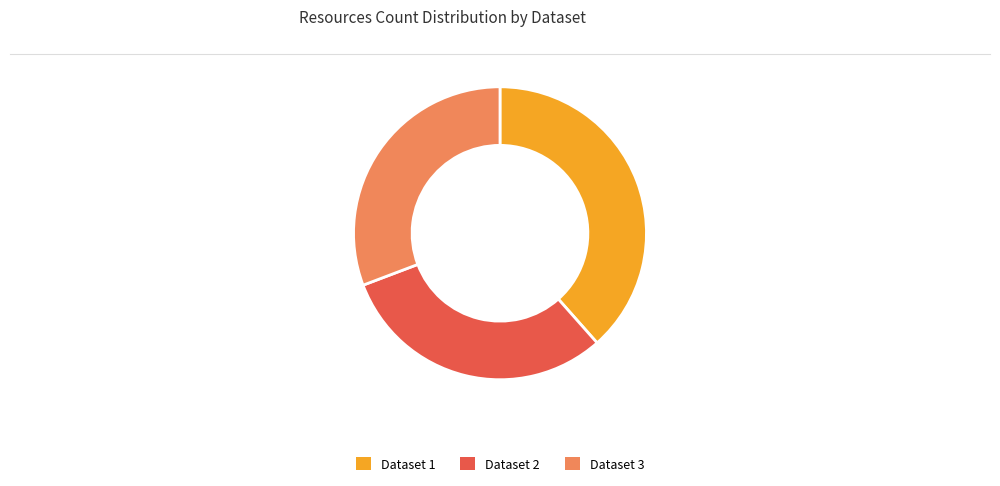

The Dataset 1 slice represents 45% of the pie. True or false?

False